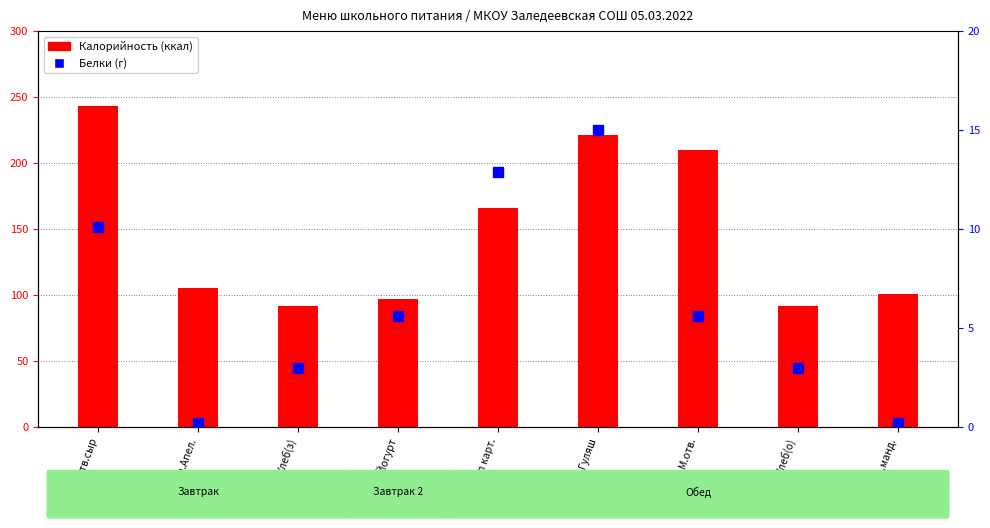

Which series changed the most between М.отв.сыр and Йогурт?

Калорийность (ккал)